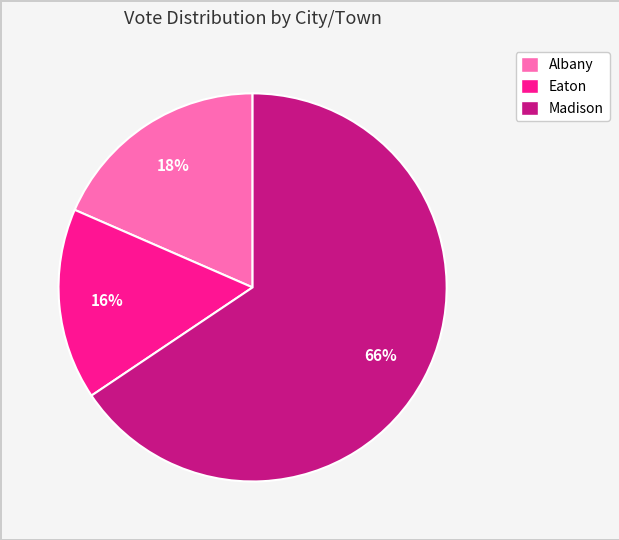

How many slices are in this pie chart?

3